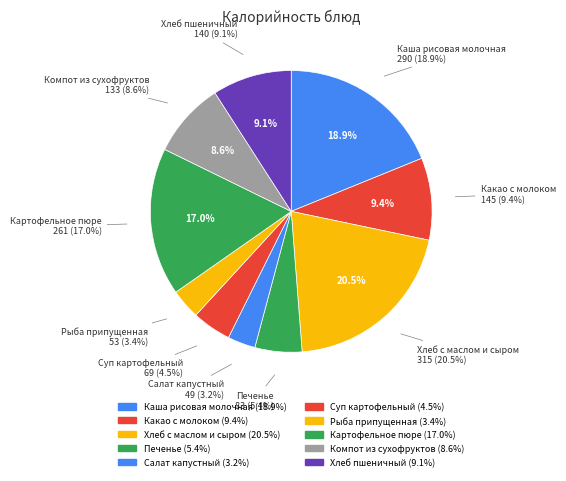

Rank the categories by value from highest to lowest.

Хлеб с маслом и сыром, Каша рисовая молочная, Картофельное пюре, Какао с молоком, Хлеб пшеничный, Компот из сухофруктов, Печенье, Суп картофельный, Рыба припущенная, Салат капустный